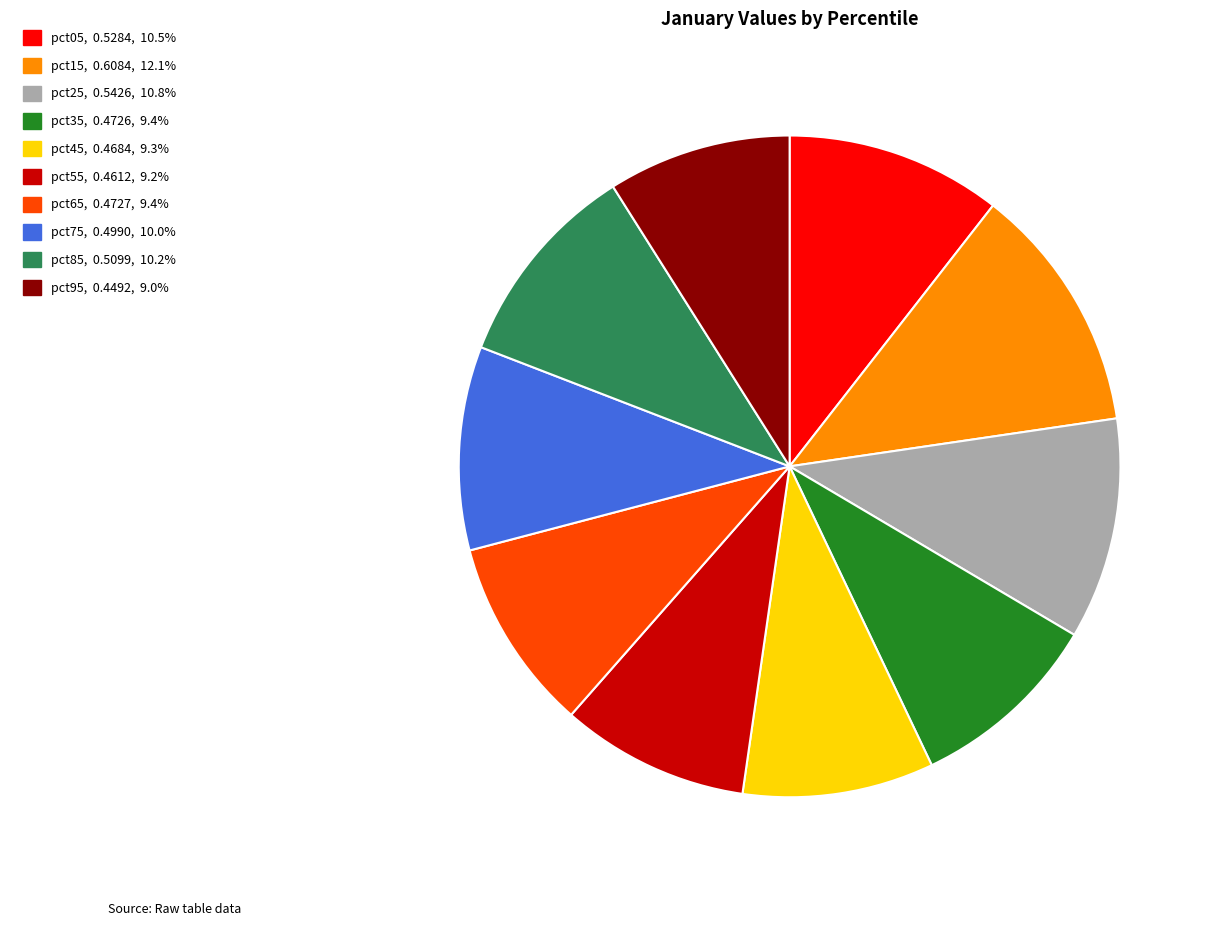

Between pct15 and pct25, which is larger?

pct15